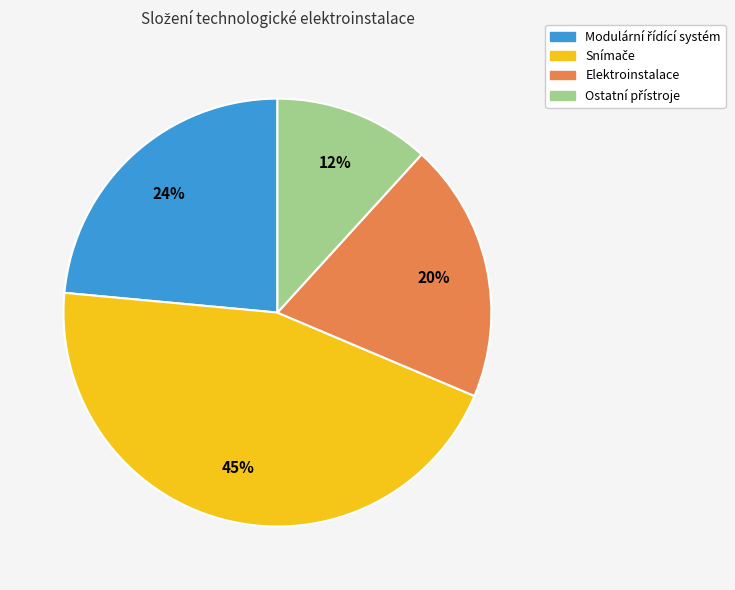

Does any single category account for the majority?

No